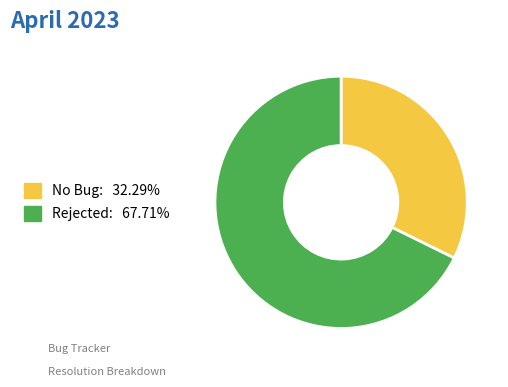

How many segments does this pie chart have?

2